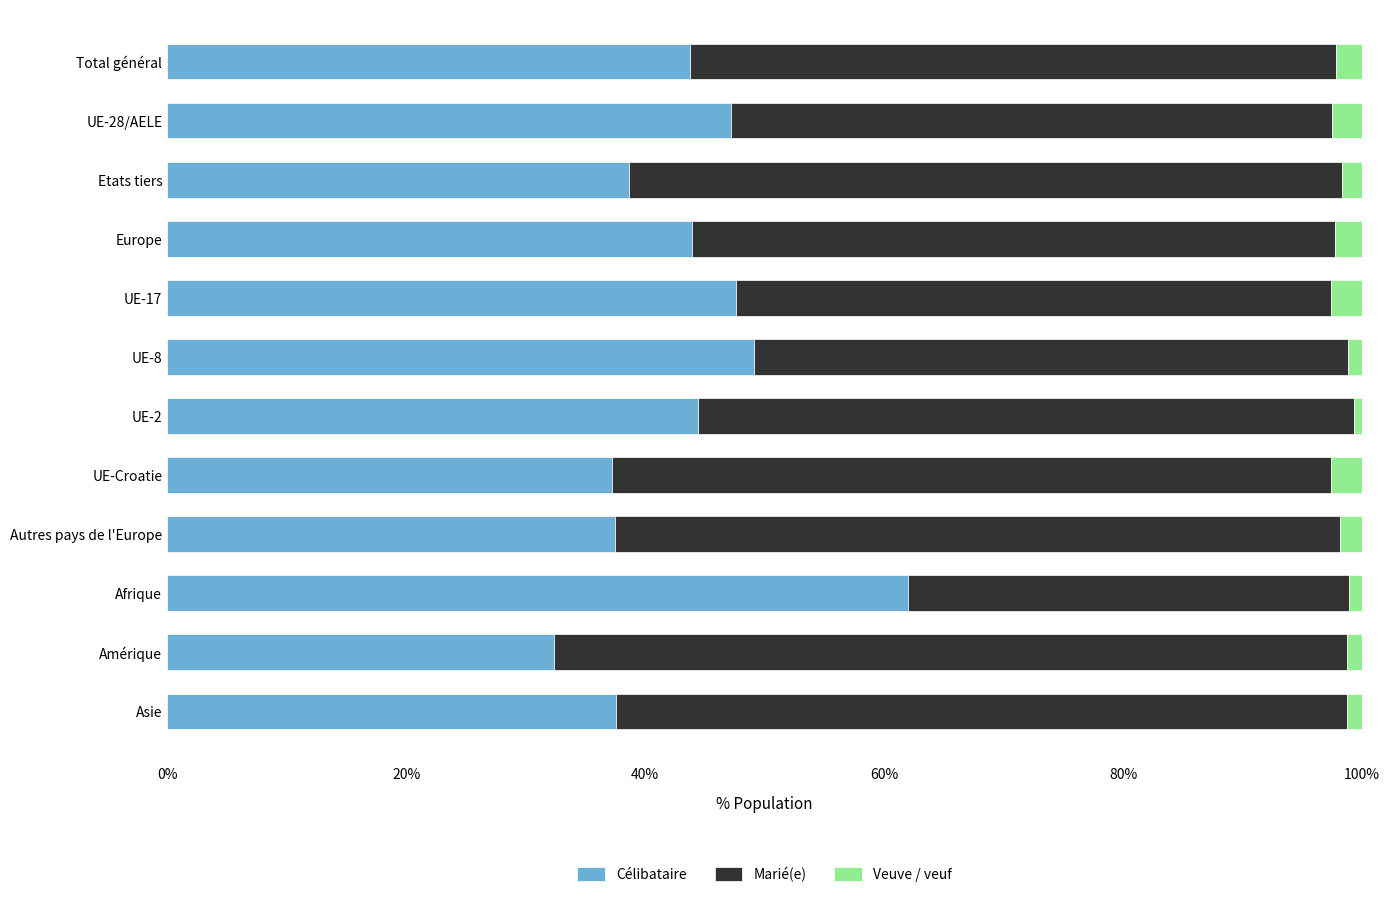

What is the minimum value for Célibataire?

32.3